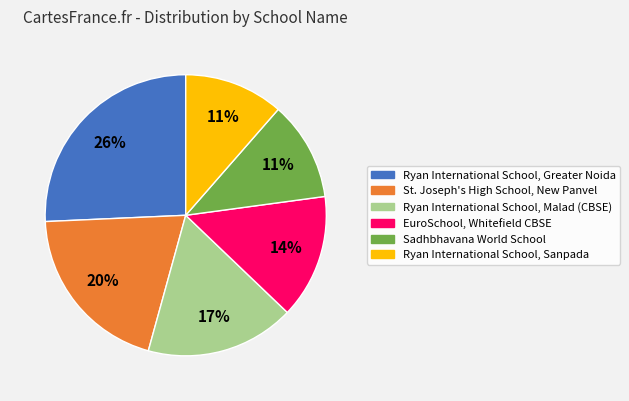

To the nearest percent, what is the average slice percentage?

17%